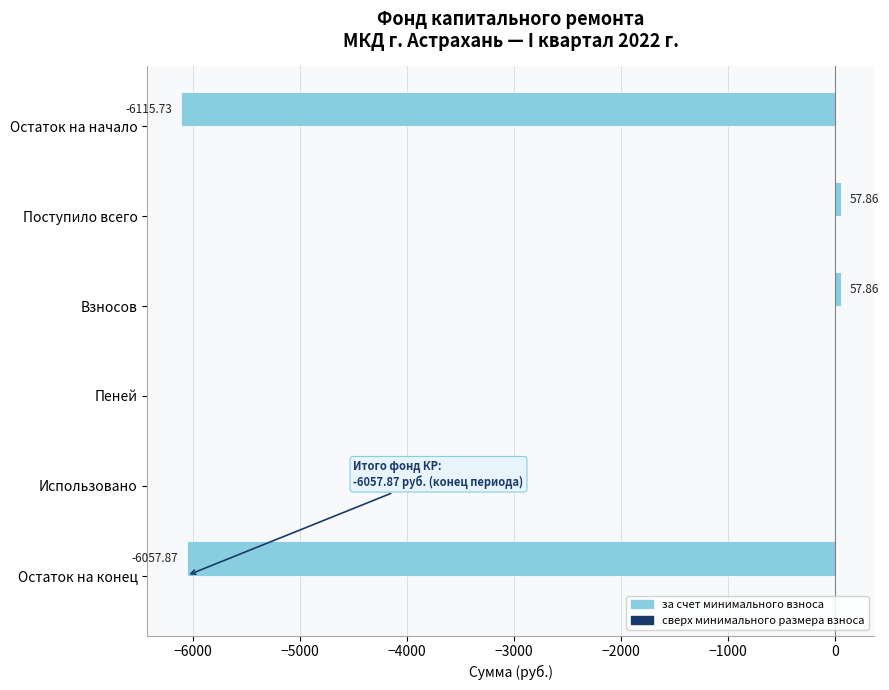

What is the change in value from Взносов to Пеней?

-57.9